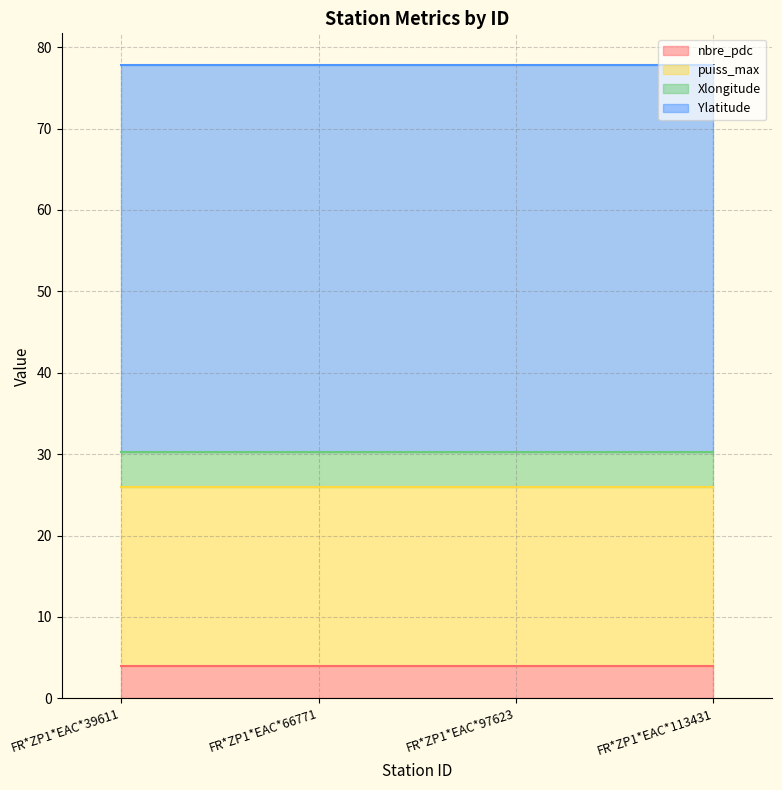

What is the value of the nbre_pdc point at the 2nd from the left?

4.0